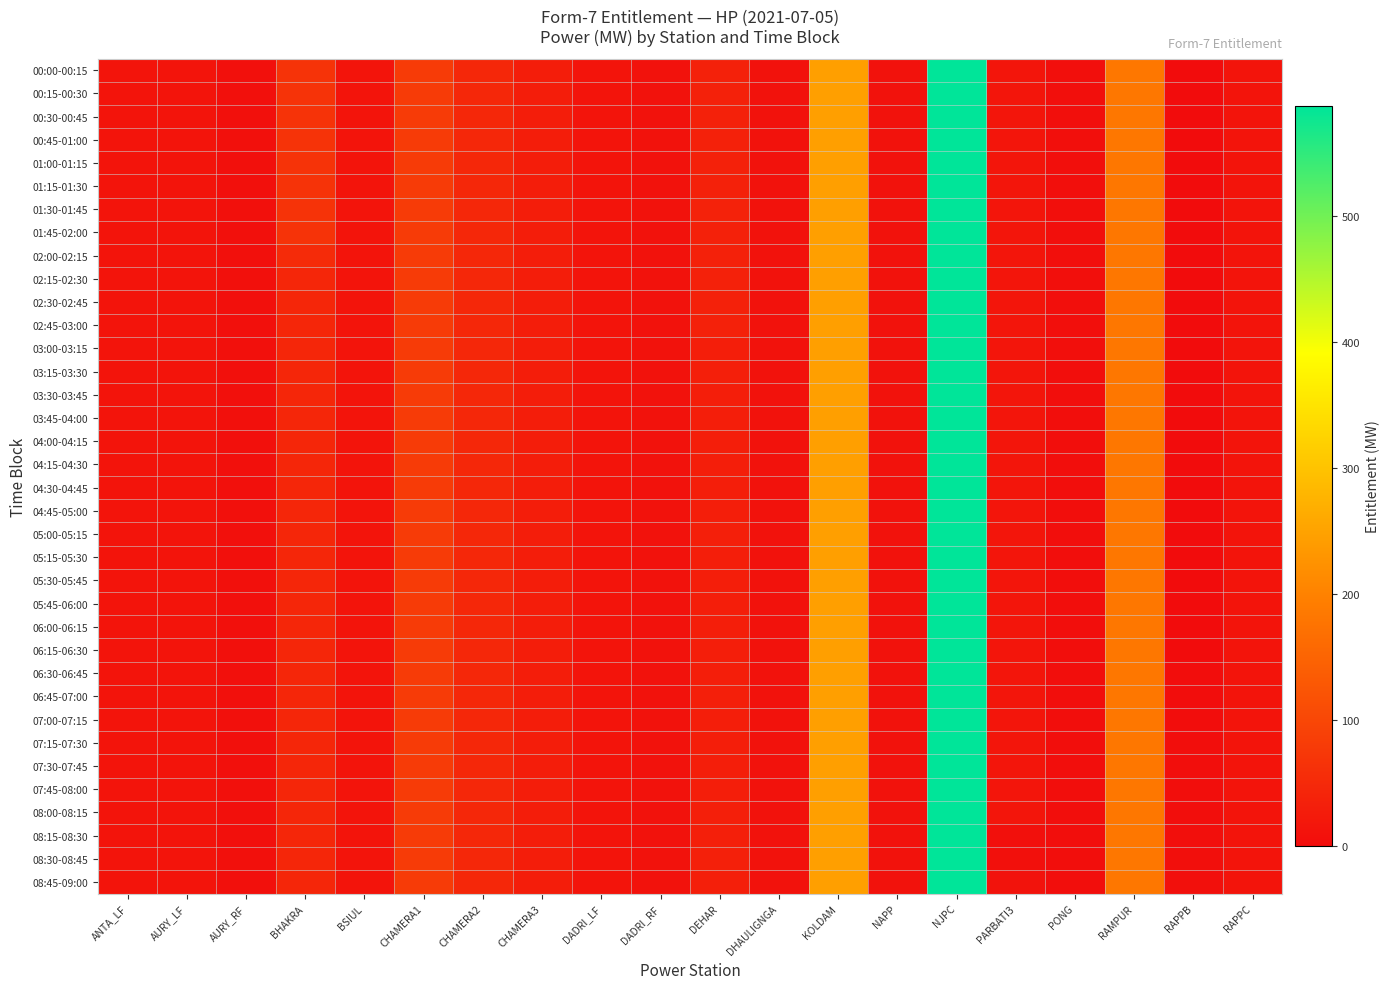

Reading right to left, what are all the values shown in this chart?

00:00-00:15: RAPPC=14.1	RAPPB=0.0	RAMPUR=182.7	PONG=5.4	PARBATI3=15.6	NJPC=587.2	NAPP=11.3	KOLDAM=244.7	DHAULIGNGA=9.9	DEHAR=36.1	DADRI_RF=11.4	DADRI_LF=12.6	CHAMERA3=29.7	CHAMERA2=46.4	CHAMERA1=79.5	BSIUL=14.4	BHAKRA=66.6	AURY_RF=7.3	AURY_LF=13.7	ANTA_LF=14.0
00:15-00:30: RAPPC=14.1	RAPPB=0.0	RAMPUR=182.7	PONG=5.4	PARBATI3=15.6	NJPC=587.2	NAPP=11.3	KOLDAM=244.7	DHAULIGNGA=9.9	DEHAR=36.1	DADRI_RF=11.4	DADRI_LF=12.6	CHAMERA3=29.7	CHAMERA2=46.4	CHAMERA1=79.5	BSIUL=14.4	BHAKRA=66.6	AURY_RF=7.3	AURY_LF=13.7	ANTA_LF=14.0
00:30-00:45: RAPPC=14.1	RAPPB=0.0	RAMPUR=182.7	PONG=5.4	PARBATI3=15.6	NJPC=587.2	NAPP=11.3	KOLDAM=244.7	DHAULIGNGA=9.9	DEHAR=36.1	DADRI_RF=11.4	DADRI_LF=12.6	CHAMERA3=29.7	CHAMERA2=46.4	CHAMERA1=79.5	BSIUL=14.4	BHAKRA=66.6	AURY_RF=7.3	AURY_LF=13.7	ANTA_LF=14.1
00:45-01:00: RAPPC=14.1	RAPPB=0.0	RAMPUR=182.7	PONG=5.4	PARBATI3=15.6	NJPC=587.2	NAPP=11.3	KOLDAM=244.7	DHAULIGNGA=9.9	DEHAR=36.1	DADRI_RF=11.4	DADRI_LF=12.6	CHAMERA3=29.7	CHAMERA2=46.4	CHAMERA1=79.5	BSIUL=14.4	BHAKRA=66.6	AURY_RF=7.3	AURY_LF=13.7	ANTA_LF=14.0
01:00-01:15: RAPPC=14.1	RAPPB=0.0	RAMPUR=182.7	PONG=5.4	PARBATI3=15.6	NJPC=587.2	NAPP=11.3	KOLDAM=244.7	DHAULIGNGA=9.9	DEHAR=36.1	DADRI_RF=11.1	DADRI_LF=12.6	CHAMERA3=29.7	CHAMERA2=46.4	CHAMERA1=79.5	BSIUL=14.4	BHAKRA=66.6	AURY_RF=7.3	AURY_LF=13.7	ANTA_LF=14.0
01:15-01:30: RAPPC=14.1	RAPPB=0.0	RAMPUR=182.7	PONG=5.4	PARBATI3=15.6	NJPC=587.2	NAPP=11.3	KOLDAM=244.7	DHAULIGNGA=9.9	DEHAR=36.1	DADRI_RF=11.1	DADRI_LF=12.6	CHAMERA3=29.7	CHAMERA2=46.4	CHAMERA1=79.5	BSIUL=14.4	BHAKRA=66.6	AURY_RF=7.3	AURY_LF=13.7	ANTA_LF=14.1
01:30-01:45: RAPPC=14.1	RAPPB=0.0	RAMPUR=182.7	PONG=5.4	PARBATI3=15.6	NJPC=587.2	NAPP=11.3	KOLDAM=244.7	DHAULIGNGA=9.9	DEHAR=37.3	DADRI_RF=11.1	DADRI_LF=12.6	CHAMERA3=29.7	CHAMERA2=46.4	CHAMERA1=79.5	BSIUL=14.4	BHAKRA=66.6	AURY_RF=7.3	AURY_LF=13.7	ANTA_LF=14.0
01:45-02:00: RAPPC=14.1	RAPPB=0.0	RAMPUR=182.7	PONG=5.4	PARBATI3=15.6	NJPC=587.2	NAPP=11.3	KOLDAM=244.7	DHAULIGNGA=9.9	DEHAR=36.1	DADRI_RF=11.1	DADRI_LF=12.6	CHAMERA3=29.7	CHAMERA2=46.4	CHAMERA1=79.5	BSIUL=14.4	BHAKRA=66.6	AURY_RF=7.3	AURY_LF=13.7	ANTA_LF=14.0
02:00-02:15: RAPPC=14.1	RAPPB=0.0	RAMPUR=182.7	PONG=5.4	PARBATI3=15.6	NJPC=587.2	NAPP=11.3	KOLDAM=244.7	DHAULIGNGA=9.9	DEHAR=36.1	DADRI_RF=11.1	DADRI_LF=12.6	CHAMERA3=29.7	CHAMERA2=46.4	CHAMERA1=79.5	BSIUL=14.4	BHAKRA=52.4	AURY_RF=7.3	AURY_LF=13.7	ANTA_LF=14.0
02:15-02:30: RAPPC=14.1	RAPPB=0.0	RAMPUR=182.7	PONG=5.4	PARBATI3=15.6	NJPC=587.2	NAPP=11.3	KOLDAM=244.7	DHAULIGNGA=9.9	DEHAR=36.1	DADRI_RF=11.1	DADRI_LF=12.6	CHAMERA3=29.7	CHAMERA2=46.4	CHAMERA1=79.5	BSIUL=14.4	BHAKRA=44.0	AURY_RF=7.3	AURY_LF=13.7	ANTA_LF=14.0
02:30-02:45: RAPPC=14.1	RAPPB=0.0	RAMPUR=182.7	PONG=5.4	PARBATI3=15.6	NJPC=587.2	NAPP=11.3	KOLDAM=244.7	DHAULIGNGA=9.9	DEHAR=36.1	DADRI_RF=11.1	DADRI_LF=12.6	CHAMERA3=29.7	CHAMERA2=46.4	CHAMERA1=79.5	BSIUL=14.4	BHAKRA=44.0	AURY_RF=7.3	AURY_LF=13.7	ANTA_LF=14.0
02:45-03:00: RAPPC=14.1	RAPPB=0.0	RAMPUR=182.7	PONG=5.4	PARBATI3=15.6	NJPC=587.2	NAPP=11.3	KOLDAM=244.7	DHAULIGNGA=9.9	DEHAR=36.1	DADRI_RF=11.1	DADRI_LF=12.6	CHAMERA3=29.7	CHAMERA2=46.4	CHAMERA1=79.5	BSIUL=14.4	BHAKRA=44.0	AURY_RF=7.3	AURY_LF=13.7	ANTA_LF=14.1
03:00-03:15: RAPPC=14.1	RAPPB=0.0	RAMPUR=182.7	PONG=5.4	PARBATI3=15.6	NJPC=587.2	NAPP=11.3	KOLDAM=244.7	DHAULIGNGA=9.9	DEHAR=32.1	DADRI_RF=11.1	DADRI_LF=12.6	CHAMERA3=29.7	CHAMERA2=46.4	CHAMERA1=79.5	BSIUL=14.4	BHAKRA=44.0	AURY_RF=7.3	AURY_LF=13.7	ANTA_LF=14.1
03:15-03:30: RAPPC=14.1	RAPPB=0.0	RAMPUR=182.7	PONG=4.0	PARBATI3=15.6	NJPC=587.2	NAPP=11.3	KOLDAM=244.7	DHAULIGNGA=9.9	DEHAR=33.3	DADRI_RF=11.1	DADRI_LF=12.6	CHAMERA3=29.7	CHAMERA2=46.4	CHAMERA1=79.5	BSIUL=14.4	BHAKRA=44.0	AURY_RF=7.3	AURY_LF=13.7	ANTA_LF=14.1
03:30-03:45: RAPPC=14.1	RAPPB=0.0	RAMPUR=182.7	PONG=4.0	PARBATI3=15.6	NJPC=587.2	NAPP=11.3	KOLDAM=244.7	DHAULIGNGA=9.9	DEHAR=32.1	DADRI_RF=11.1	DADRI_LF=12.6	CHAMERA3=29.7	CHAMERA2=46.4	CHAMERA1=79.5	BSIUL=14.4	BHAKRA=44.0	AURY_RF=7.3	AURY_LF=13.7	ANTA_LF=14.1
03:45-04:00: RAPPC=14.1	RAPPB=0.0	RAMPUR=182.7	PONG=4.0	PARBATI3=15.6	NJPC=587.2	NAPP=11.3	KOLDAM=244.7	DHAULIGNGA=9.9	DEHAR=32.1	DADRI_RF=11.1	DADRI_LF=12.6	CHAMERA3=29.7	CHAMERA2=46.4	CHAMERA1=79.5	BSIUL=14.4	BHAKRA=44.0	AURY_RF=7.3	AURY_LF=13.7	ANTA_LF=14.1
04:00-04:15: RAPPC=14.1	RAPPB=0.0	RAMPUR=182.7	PONG=4.0	PARBATI3=15.6	NJPC=587.2	NAPP=11.3	KOLDAM=244.7	DHAULIGNGA=9.9	DEHAR=32.1	DADRI_RF=11.1	DADRI_LF=12.6	CHAMERA3=29.7	CHAMERA2=46.4	CHAMERA1=79.5	BSIUL=14.4	BHAKRA=44.0	AURY_RF=7.3	AURY_LF=13.7	ANTA_LF=14.1
04:15-04:30: RAPPC=14.1	RAPPB=0.0	RAMPUR=182.7	PONG=4.0	PARBATI3=15.6	NJPC=587.2	NAPP=11.3	KOLDAM=244.7	DHAULIGNGA=9.9	DEHAR=32.1	DADRI_RF=11.1	DADRI_LF=12.6	CHAMERA3=29.7	CHAMERA2=46.4	CHAMERA1=79.5	BSIUL=14.4	BHAKRA=44.0	AURY_RF=7.3	AURY_LF=13.7	ANTA_LF=14.1
04:30-04:45: RAPPC=14.1	RAPPB=0.0	RAMPUR=182.7	PONG=4.0	PARBATI3=15.6	NJPC=587.2	NAPP=11.3	KOLDAM=244.7	DHAULIGNGA=9.9	DEHAR=32.1	DADRI_RF=11.1	DADRI_LF=12.6	CHAMERA3=29.7	CHAMERA2=46.4	CHAMERA1=79.5	BSIUL=14.4	BHAKRA=44.0	AURY_RF=7.3	AURY_LF=13.7	ANTA_LF=14.1
04:45-05:00: RAPPC=14.1	RAPPB=0.0	RAMPUR=182.7	PONG=4.0	PARBATI3=15.6	NJPC=587.2	NAPP=11.3	KOLDAM=244.7	DHAULIGNGA=9.9	DEHAR=32.1	DADRI_RF=11.1	DADRI_LF=12.6	CHAMERA3=29.7	CHAMERA2=46.4	CHAMERA1=79.5	BSIUL=14.4	BHAKRA=44.0	AURY_RF=7.3	AURY_LF=13.7	ANTA_LF=14.1
05:00-05:15: RAPPC=14.1	RAPPB=0.0	RAMPUR=182.7	PONG=4.0	PARBATI3=15.6	NJPC=587.2	NAPP=11.3	KOLDAM=244.7	DHAULIGNGA=9.9	DEHAR=33.3	DADRI_RF=11.1	DADRI_LF=12.6	CHAMERA3=29.7	CHAMERA2=46.4	CHAMERA1=79.5	BSIUL=14.4	BHAKRA=44.0	AURY_RF=7.3	AURY_LF=13.7	ANTA_LF=14.1
05:15-05:30: RAPPC=14.1	RAPPB=0.0	RAMPUR=182.7	PONG=4.0	PARBATI3=15.6	NJPC=587.2	NAPP=11.3	KOLDAM=244.7	DHAULIGNGA=9.9	DEHAR=32.1	DADRI_RF=11.1	DADRI_LF=12.6	CHAMERA3=29.7	CHAMERA2=46.4	CHAMERA1=79.5	BSIUL=14.4	BHAKRA=44.0	AURY_RF=7.3	AURY_LF=13.7	ANTA_LF=14.1
05:30-05:45: RAPPC=14.1	RAPPB=0.0	RAMPUR=182.7	PONG=4.0	PARBATI3=15.6	NJPC=587.2	NAPP=11.3	KOLDAM=244.7	DHAULIGNGA=9.9	DEHAR=32.1	DADRI_RF=11.1	DADRI_LF=12.6	CHAMERA3=29.7	CHAMERA2=46.4	CHAMERA1=79.5	BSIUL=14.4	BHAKRA=44.0	AURY_RF=7.3	AURY_LF=13.7	ANTA_LF=14.1
05:45-06:00: RAPPC=14.1	RAPPB=0.1	RAMPUR=182.7	PONG=4.0	PARBATI3=15.6	NJPC=587.2	NAPP=11.3	KOLDAM=244.7	DHAULIGNGA=9.9	DEHAR=32.1	DADRI_RF=11.1	DADRI_LF=12.6	CHAMERA3=29.7	CHAMERA2=46.4	CHAMERA1=79.5	BSIUL=14.4	BHAKRA=44.0	AURY_RF=7.3	AURY_LF=13.7	ANTA_LF=14.1
06:00-06:15: RAPPC=14.1	RAPPB=0.5	RAMPUR=182.7	PONG=4.0	PARBATI3=15.6	NJPC=587.2	NAPP=11.3	KOLDAM=244.7	DHAULIGNGA=9.9	DEHAR=32.1	DADRI_RF=9.6	DADRI_LF=12.6	CHAMERA3=29.7	CHAMERA2=46.4	CHAMERA1=79.5	BSIUL=14.4	BHAKRA=44.0	AURY_RF=7.3	AURY_LF=13.6	ANTA_LF=14.1
06:15-06:30: RAPPC=14.1	RAPPB=0.8	RAMPUR=182.7	PONG=4.0	PARBATI3=15.6	NJPC=587.2	NAPP=11.3	KOLDAM=244.7	DHAULIGNGA=9.9	DEHAR=32.1	DADRI_RF=9.6	DADRI_LF=12.6	CHAMERA3=29.7	CHAMERA2=46.4	CHAMERA1=79.5	BSIUL=14.4	BHAKRA=44.0	AURY_RF=7.3	AURY_LF=13.6	ANTA_LF=14.1
06:30-06:45: RAPPC=14.1	RAPPB=1.1	RAMPUR=182.7	PONG=4.0	PARBATI3=15.6	NJPC=587.2	NAPP=11.3	KOLDAM=244.7	DHAULIGNGA=9.9	DEHAR=32.1	DADRI_RF=9.6	DADRI_LF=12.6	CHAMERA3=29.7	CHAMERA2=46.4	CHAMERA1=79.5	BSIUL=14.4	BHAKRA=44.0	AURY_RF=7.3	AURY_LF=13.6	ANTA_LF=14.1
06:45-07:00: RAPPC=14.1	RAPPB=1.6	RAMPUR=182.7	PONG=4.0	PARBATI3=15.6	NJPC=587.2	NAPP=11.3	KOLDAM=244.7	DHAULIGNGA=9.9	DEHAR=33.3	DADRI_RF=9.6	DADRI_LF=12.6	CHAMERA3=29.7	CHAMERA2=46.4	CHAMERA1=79.5	BSIUL=14.4	BHAKRA=44.0	AURY_RF=7.3	AURY_LF=13.6	ANTA_LF=14.0
07:00-07:15: RAPPC=14.1	RAPPB=2.0	RAMPUR=182.7	PONG=4.0	PARBATI3=15.6	NJPC=587.2	NAPP=11.3	KOLDAM=244.7	DHAULIGNGA=9.9	DEHAR=32.1	DADRI_RF=9.6	DADRI_LF=12.6	CHAMERA3=29.7	CHAMERA2=46.4	CHAMERA1=79.5	BSIUL=14.4	BHAKRA=44.0	AURY_RF=7.3	AURY_LF=13.6	ANTA_LF=14.0
07:15-07:30: RAPPC=14.1	RAPPB=2.5	RAMPUR=182.7	PONG=4.0	PARBATI3=15.6	NJPC=587.2	NAPP=11.3	KOLDAM=244.7	DHAULIGNGA=9.9	DEHAR=32.1	DADRI_RF=9.6	DADRI_LF=12.6	CHAMERA3=29.7	CHAMERA2=46.4	CHAMERA1=79.5	BSIUL=14.4	BHAKRA=44.0	AURY_RF=7.3	AURY_LF=13.6	ANTA_LF=14.1
07:30-07:45: RAPPC=14.1	RAPPB=3.0	RAMPUR=182.7	PONG=4.0	PARBATI3=15.6	NJPC=587.2	NAPP=11.3	KOLDAM=244.7	DHAULIGNGA=9.9	DEHAR=32.1	DADRI_RF=9.6	DADRI_LF=12.6	CHAMERA3=29.7	CHAMERA2=46.4	CHAMERA1=79.5	BSIUL=14.4	BHAKRA=44.0	AURY_RF=7.3	AURY_LF=13.6	ANTA_LF=14.0
07:45-08:00: RAPPC=14.1	RAPPB=3.5	RAMPUR=182.7	PONG=4.0	PARBATI3=15.6	NJPC=587.2	NAPP=11.3	KOLDAM=244.7	DHAULIGNGA=9.9	DEHAR=32.1	DADRI_RF=9.6	DADRI_LF=12.6	CHAMERA3=29.7	CHAMERA2=46.4	CHAMERA1=79.5	BSIUL=14.4	BHAKRA=44.0	AURY_RF=7.3	AURY_LF=13.6	ANTA_LF=14.0
08:00-08:15: RAPPC=14.1	RAPPB=4.0	RAMPUR=182.7	PONG=4.0	PARBATI3=15.6	NJPC=587.2	NAPP=11.3	KOLDAM=244.7	DHAULIGNGA=9.9	DEHAR=33.3	DADRI_RF=9.6	DADRI_LF=12.6	CHAMERA3=29.7	CHAMERA2=46.4	CHAMERA1=79.5	BSIUL=14.4	BHAKRA=44.0	AURY_RF=7.3	AURY_LF=13.5	ANTA_LF=14.0
08:15-08:30: RAPPC=14.1	RAPPB=4.6	RAMPUR=182.7	PONG=4.0	PARBATI3=7.8	NJPC=587.2	NAPP=11.3	KOLDAM=244.7	DHAULIGNGA=9.9	DEHAR=33.3	DADRI_RF=9.6	DADRI_LF=12.6	CHAMERA3=29.7	CHAMERA2=46.4	CHAMERA1=79.5	BSIUL=14.4	BHAKRA=44.0	AURY_RF=7.3	AURY_LF=13.5	ANTA_LF=13.9
08:30-08:45: RAPPC=14.1	RAPPB=5.2	RAMPUR=182.7	PONG=4.0	PARBATI3=7.8	NJPC=587.2	NAPP=11.3	KOLDAM=244.7	DHAULIGNGA=9.9	DEHAR=34.4	DADRI_RF=9.6	DADRI_LF=12.6	CHAMERA3=29.7	CHAMERA2=46.4	CHAMERA1=79.5	BSIUL=14.4	BHAKRA=44.0	AURY_RF=7.3	AURY_LF=13.5	ANTA_LF=13.9
08:45-09:00: RAPPC=14.1	RAPPB=5.8	RAMPUR=182.7	PONG=4.0	PARBATI3=11.7	NJPC=587.2	NAPP=11.3	KOLDAM=244.7	DHAULIGNGA=9.9	DEHAR=33.3	DADRI_RF=9.6	DADRI_LF=12.6	CHAMERA3=29.7	CHAMERA2=46.4	CHAMERA1=79.5	BSIUL=14.4	BHAKRA=44.0	AURY_RF=7.3	AURY_LF=13.5	ANTA_LF=13.9